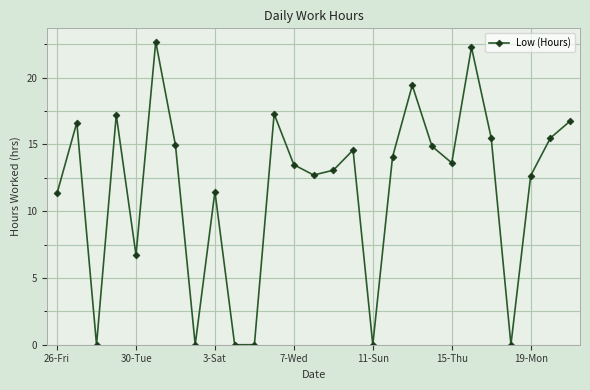

How many points are higher than both their immediate neighbors (excluding endpoints)?

8